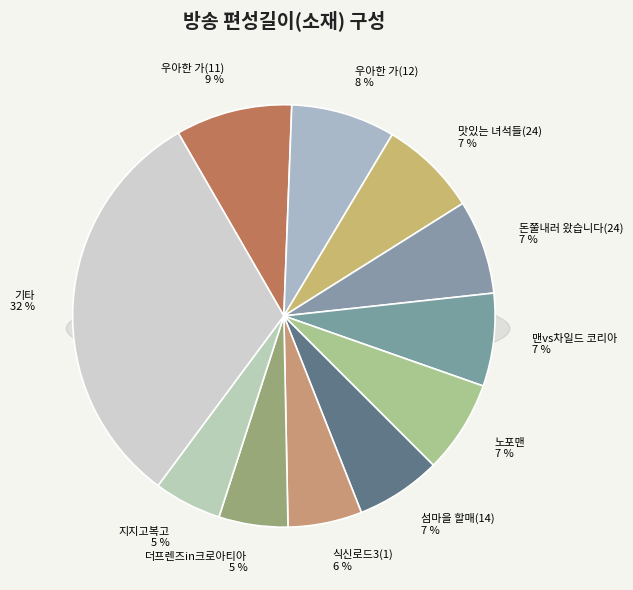

Combined, do 맛있는 녀석들(24) and 우아한 가(12) account for over 50%?

No